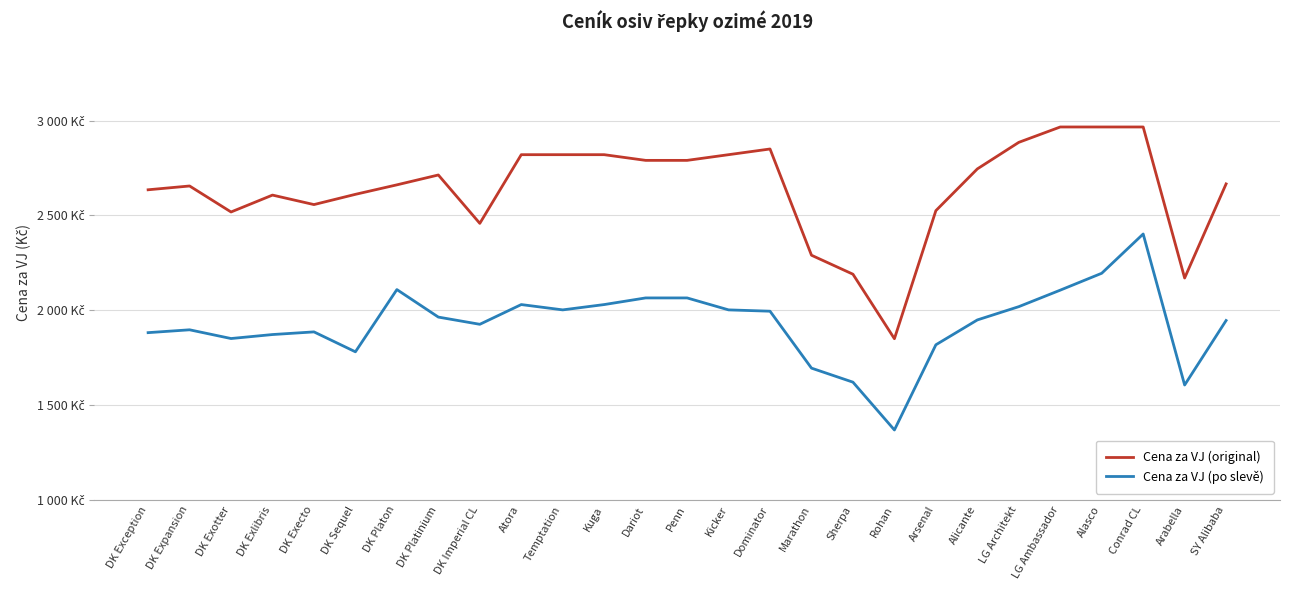

Is this an area chart (filled region under the line)?

No